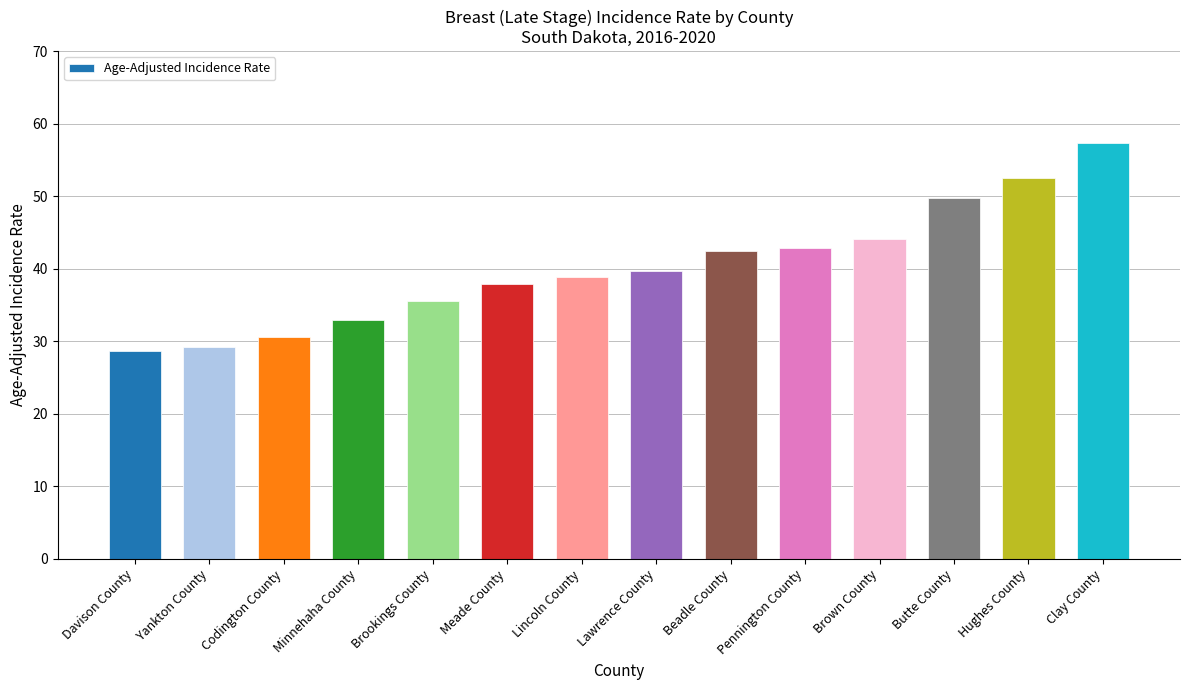

How many series are shown in this chart?

1